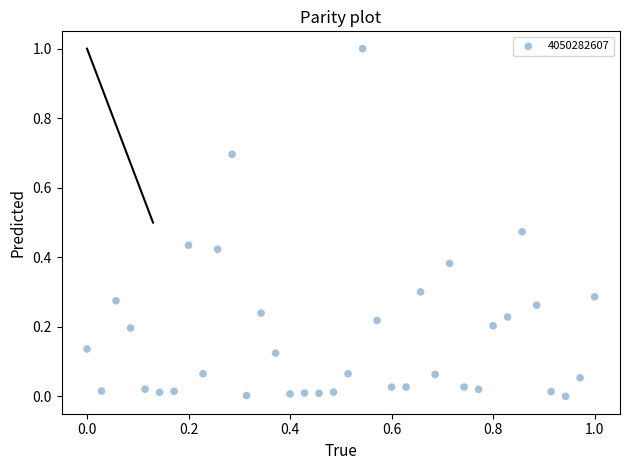

What is the range of X values (max minus min)?

1.0